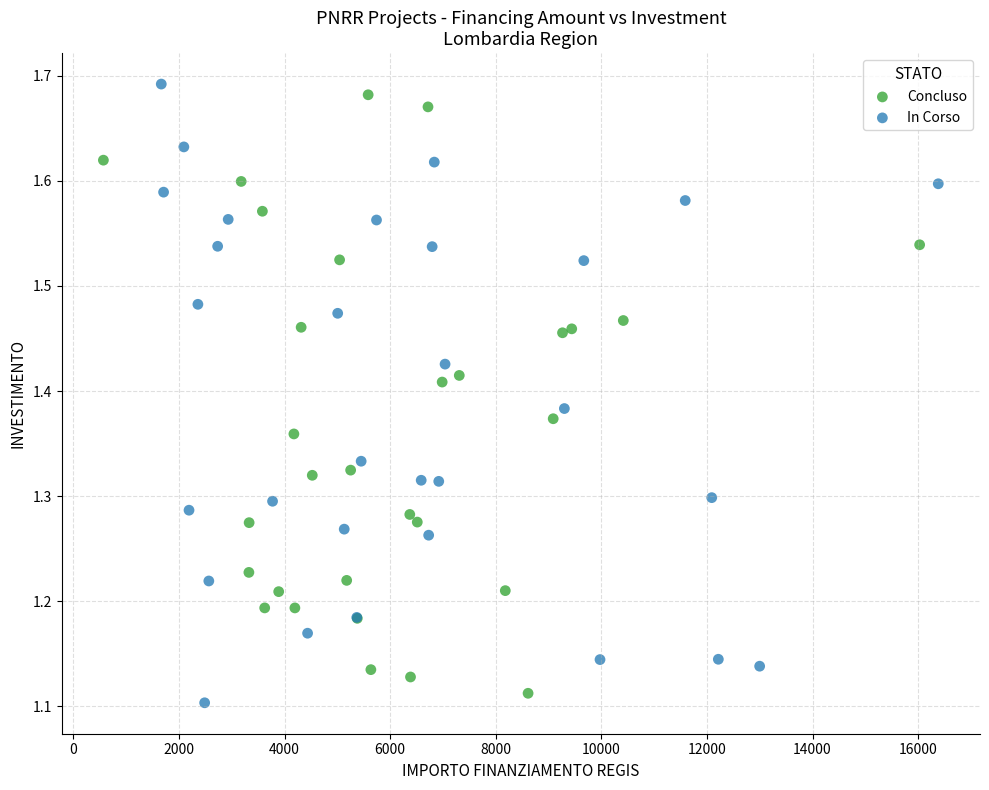

What are all the series names shown in the legend?

Concluso, In Corso